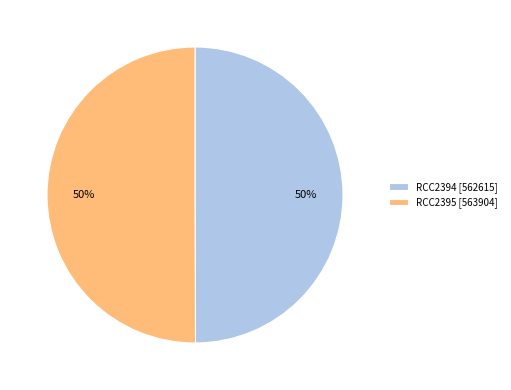

Is the sum of RCC2395 [563904] and RCC2394 [562615] greater than half?

Yes